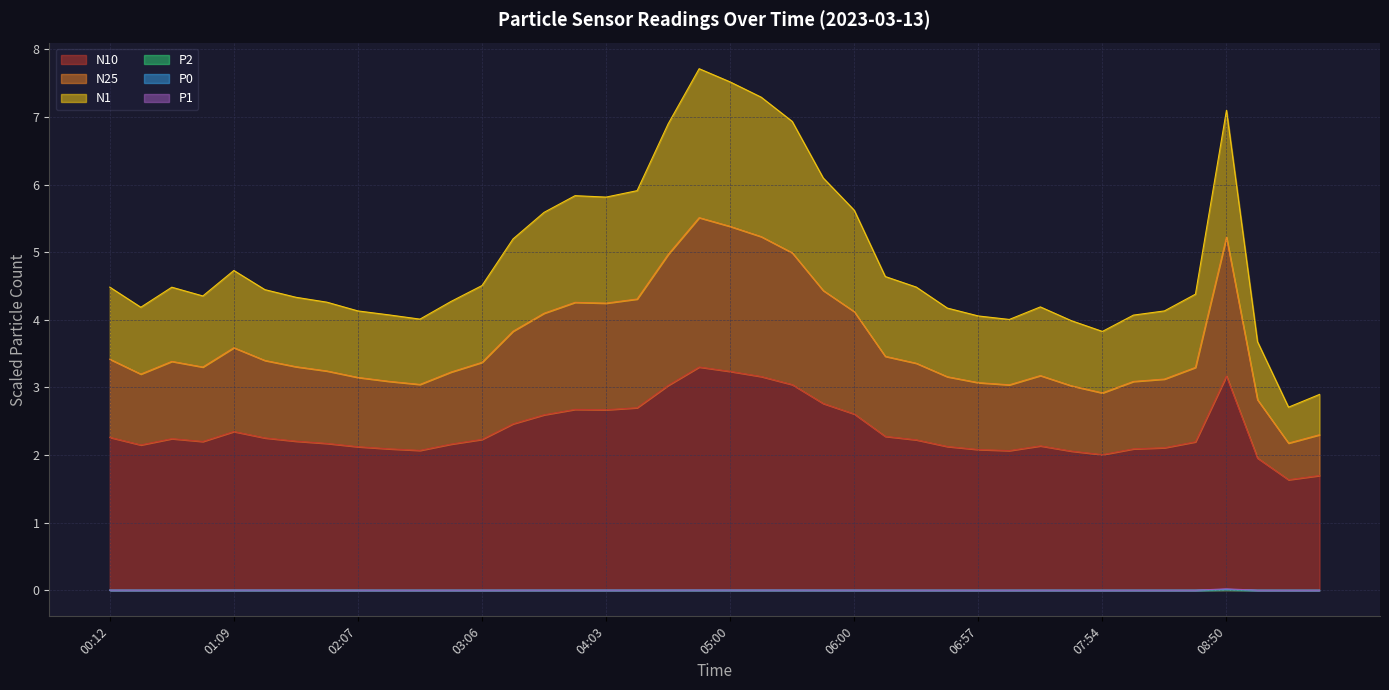

What are all the series names shown in the legend?

N10, N25, N1, P2, P0, P1